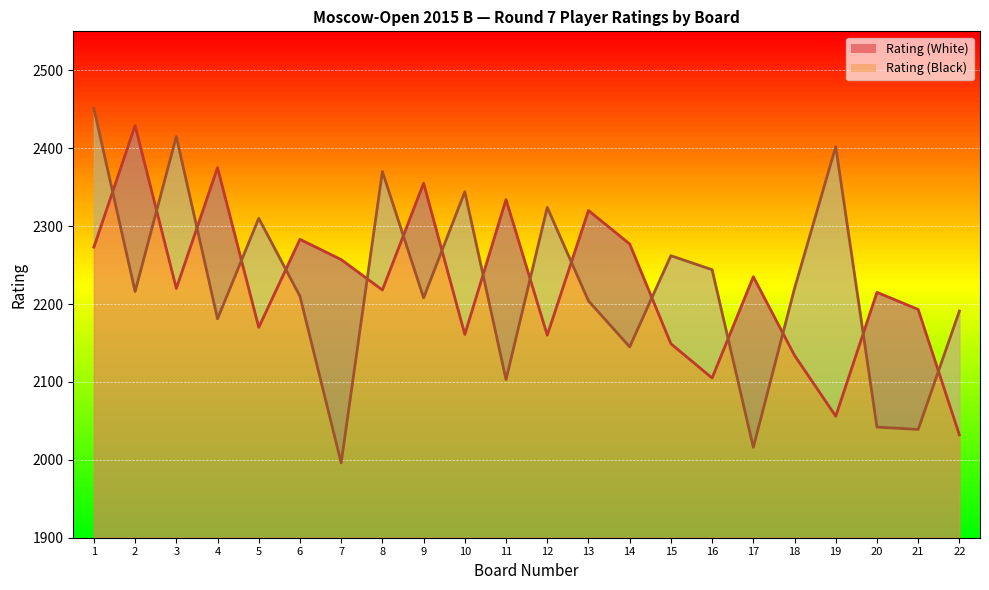

Is it true that Rating (Black) equals 3996 at 16?

False